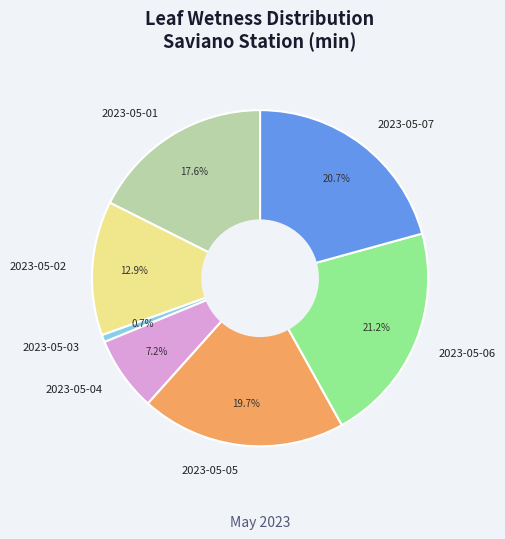

Is it true that 2023-05-06 is 29% of the pie?

False